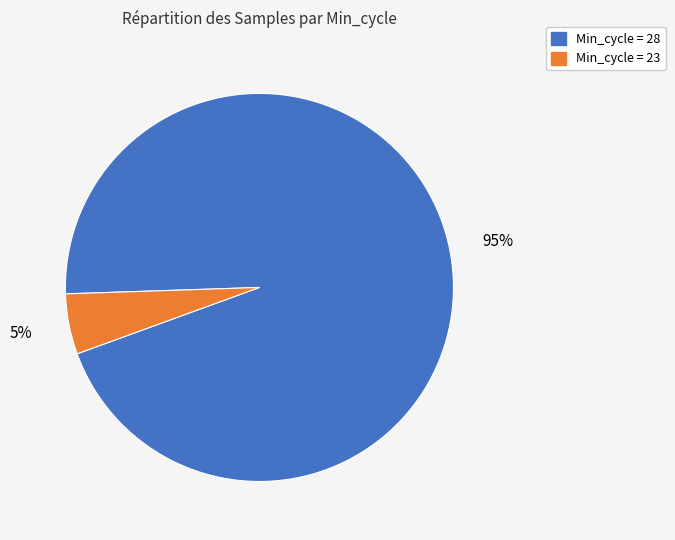

To the nearest percent, what is the difference between the largest and smallest slice percentages?

90%